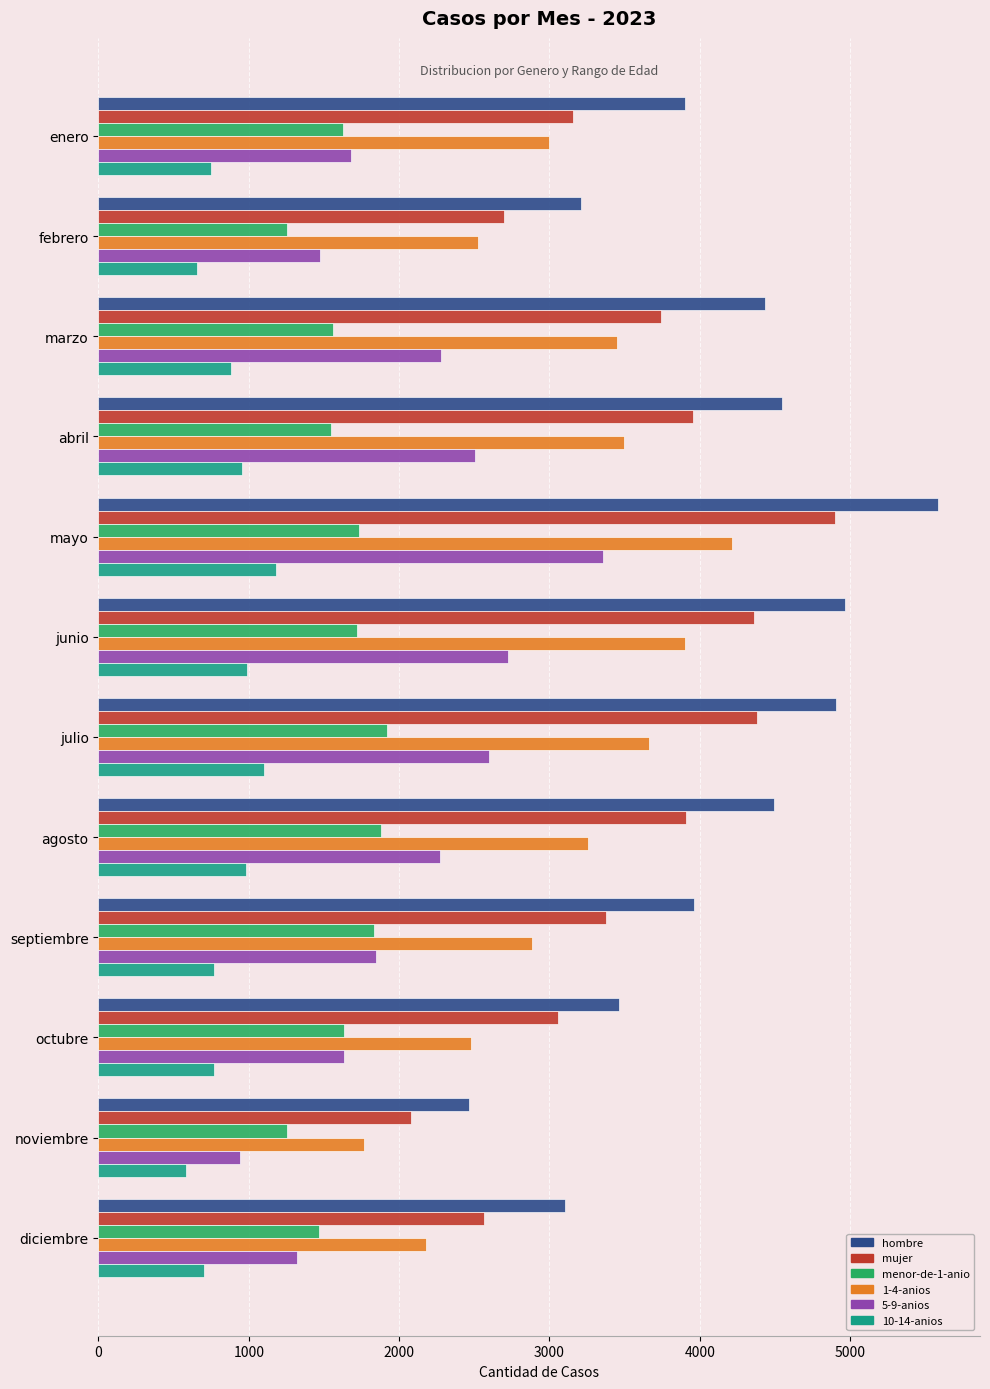

Which series has the largest total across all categories?

hombre